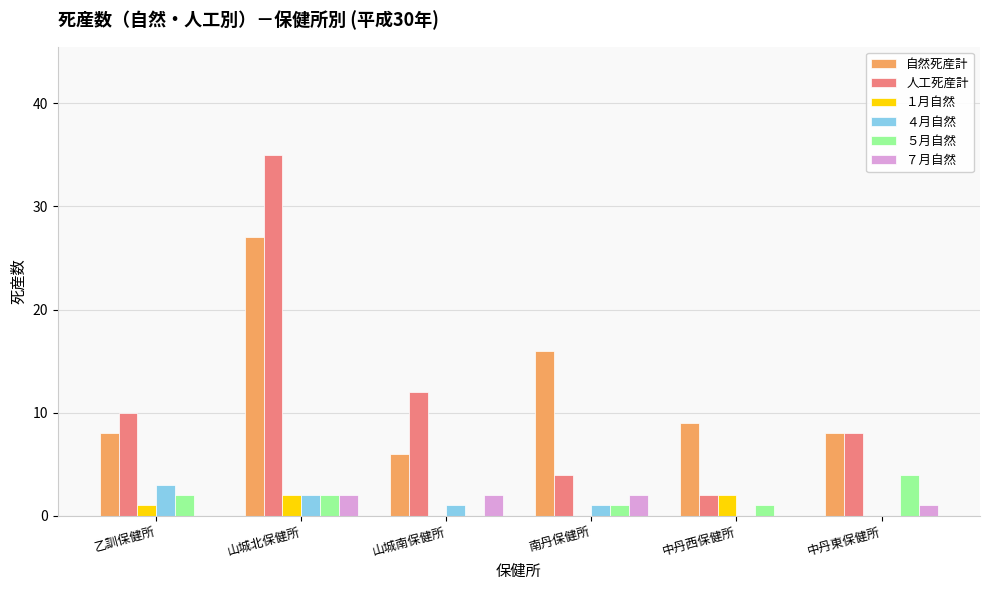

The value of ４月自然 at 山城北保健所 is 2. True or false?

True